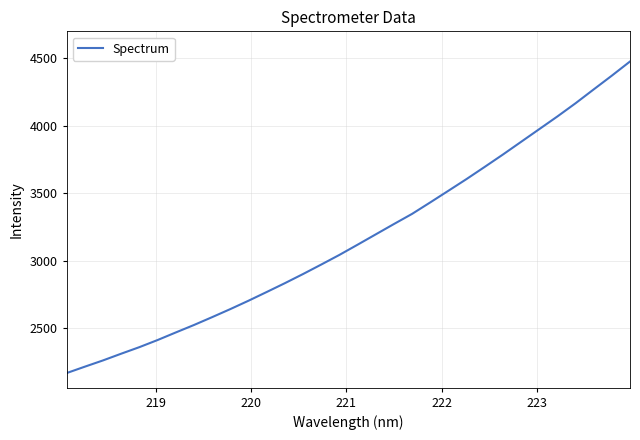

What is the difference between the maximum and second lowest values?

2265.4